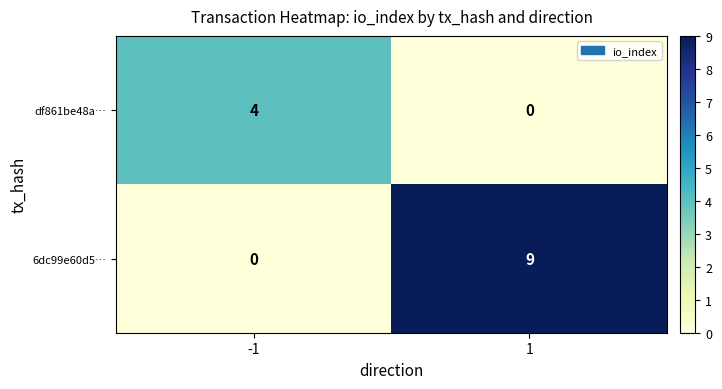

At which category is the sum across all series the highest?

1